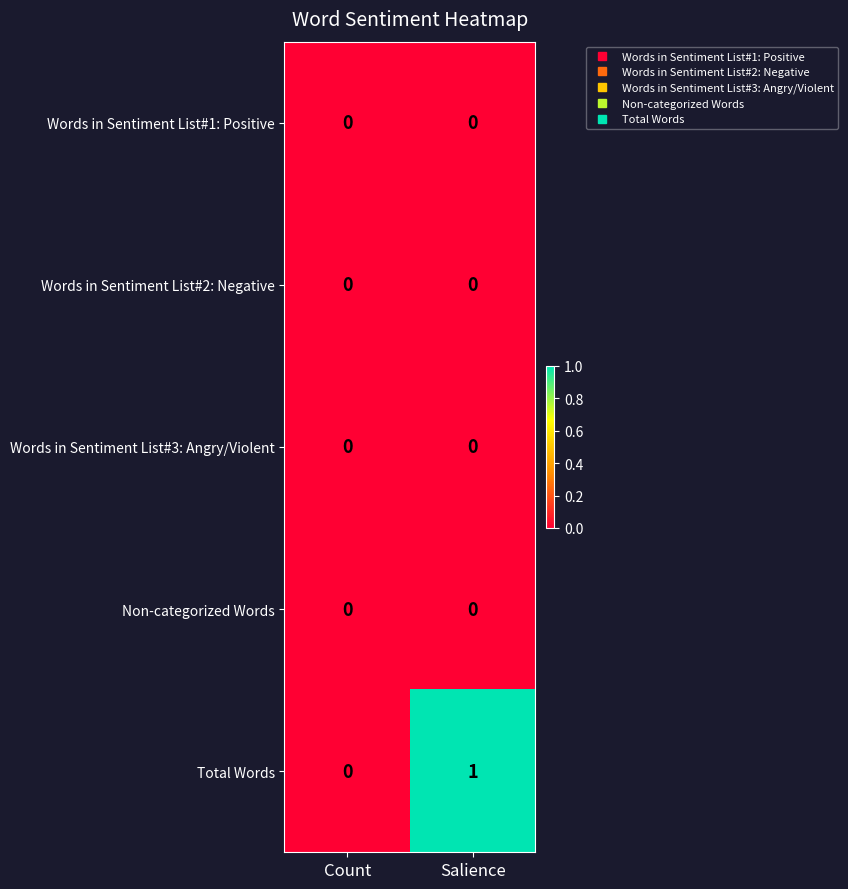

Which series has the largest range (max minus min)?

Total Words